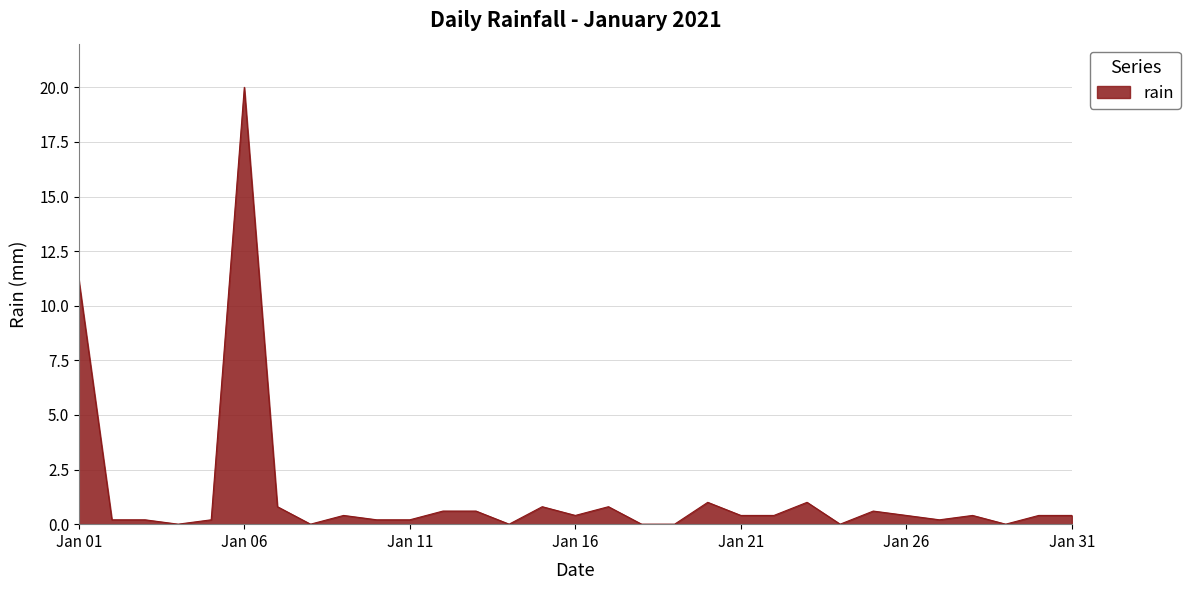

What is the difference between the maximum and minimum values?

20.0